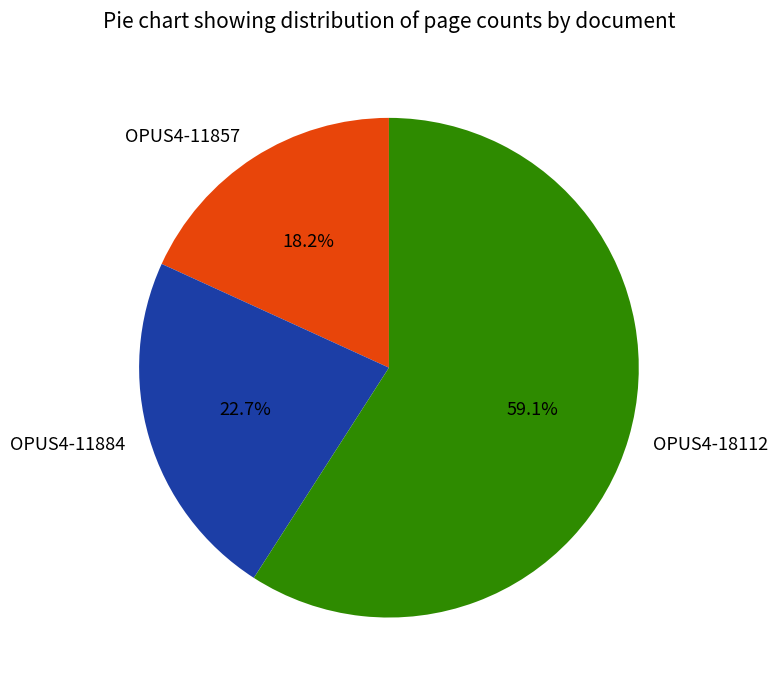

Is it true that OPUS4-18112 is 59% of the pie?

True